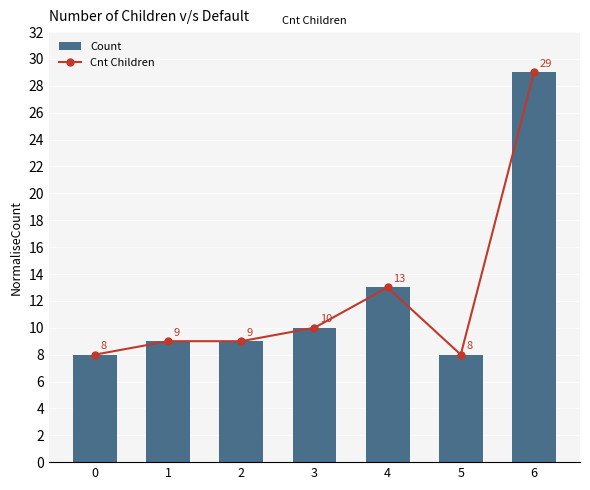

The value of Count at 5 is 8. True or false?

True